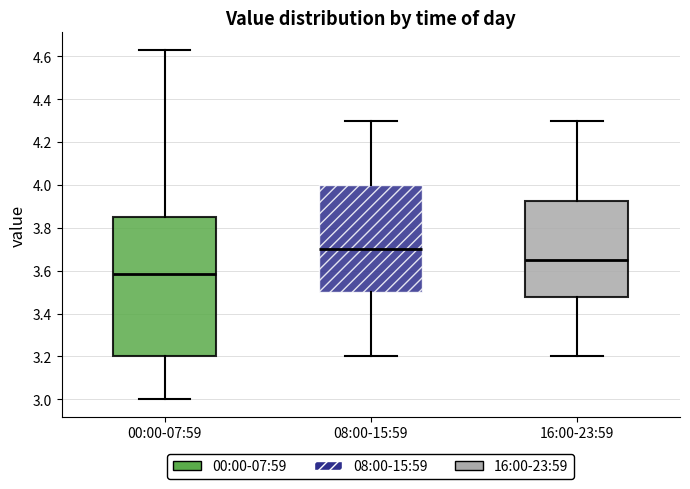

Where is the upper edge of the box for 00:00-07:59 on the y-axis? The values are not printed on the chart, so give them approximately, as read against the axis.

3.86